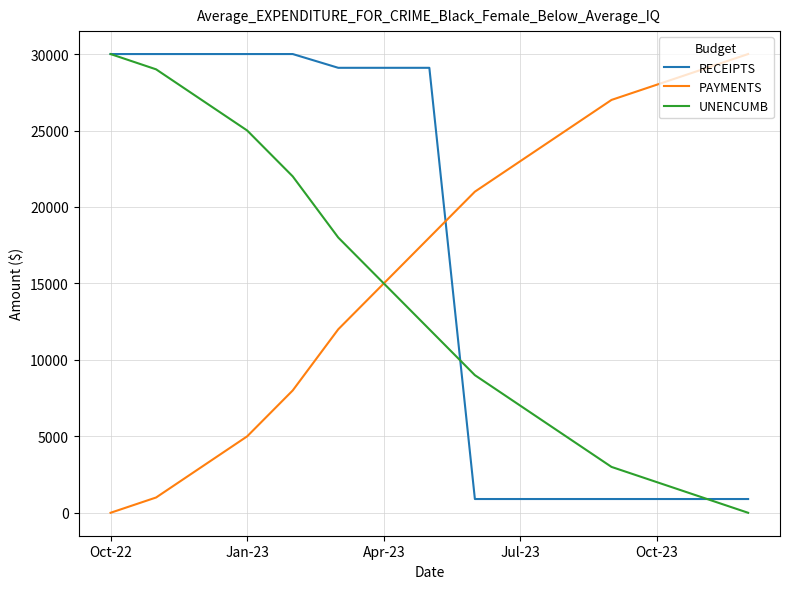

True or false: PAYMENTS and RECEIPTS cross at least once.

True